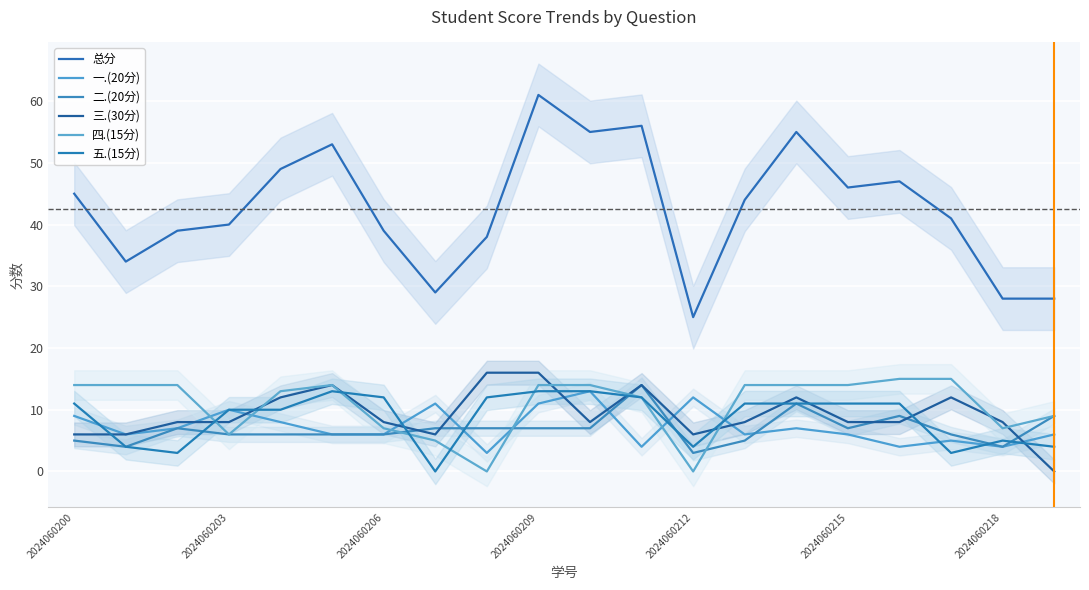

Which series has the widest spread of values?

总分